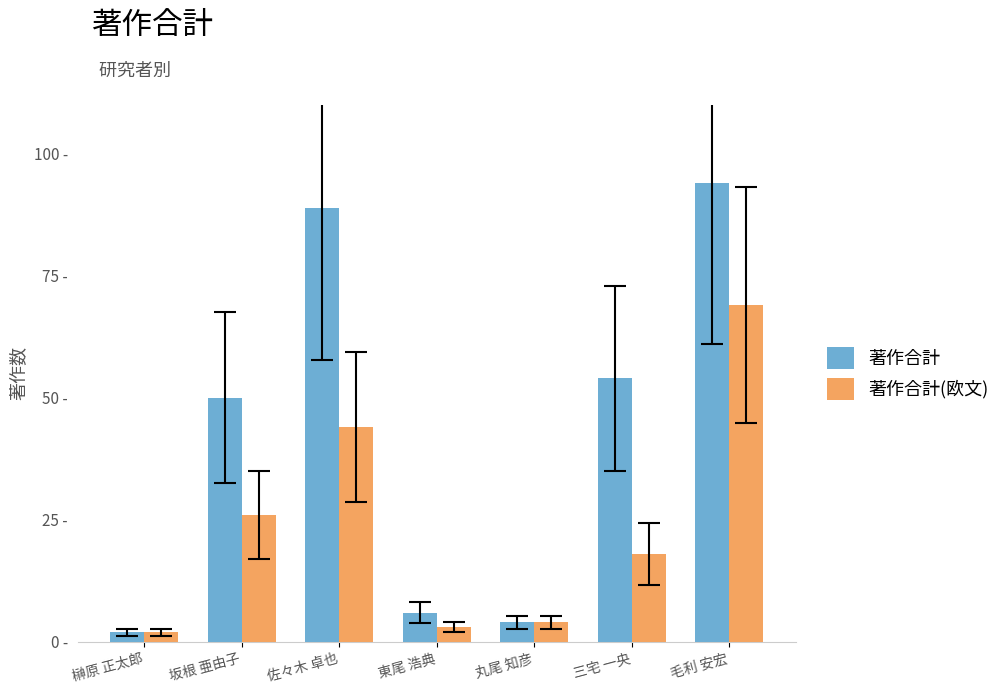

What are all the series names shown in the legend?

著作合計, 著作合計(欧文)